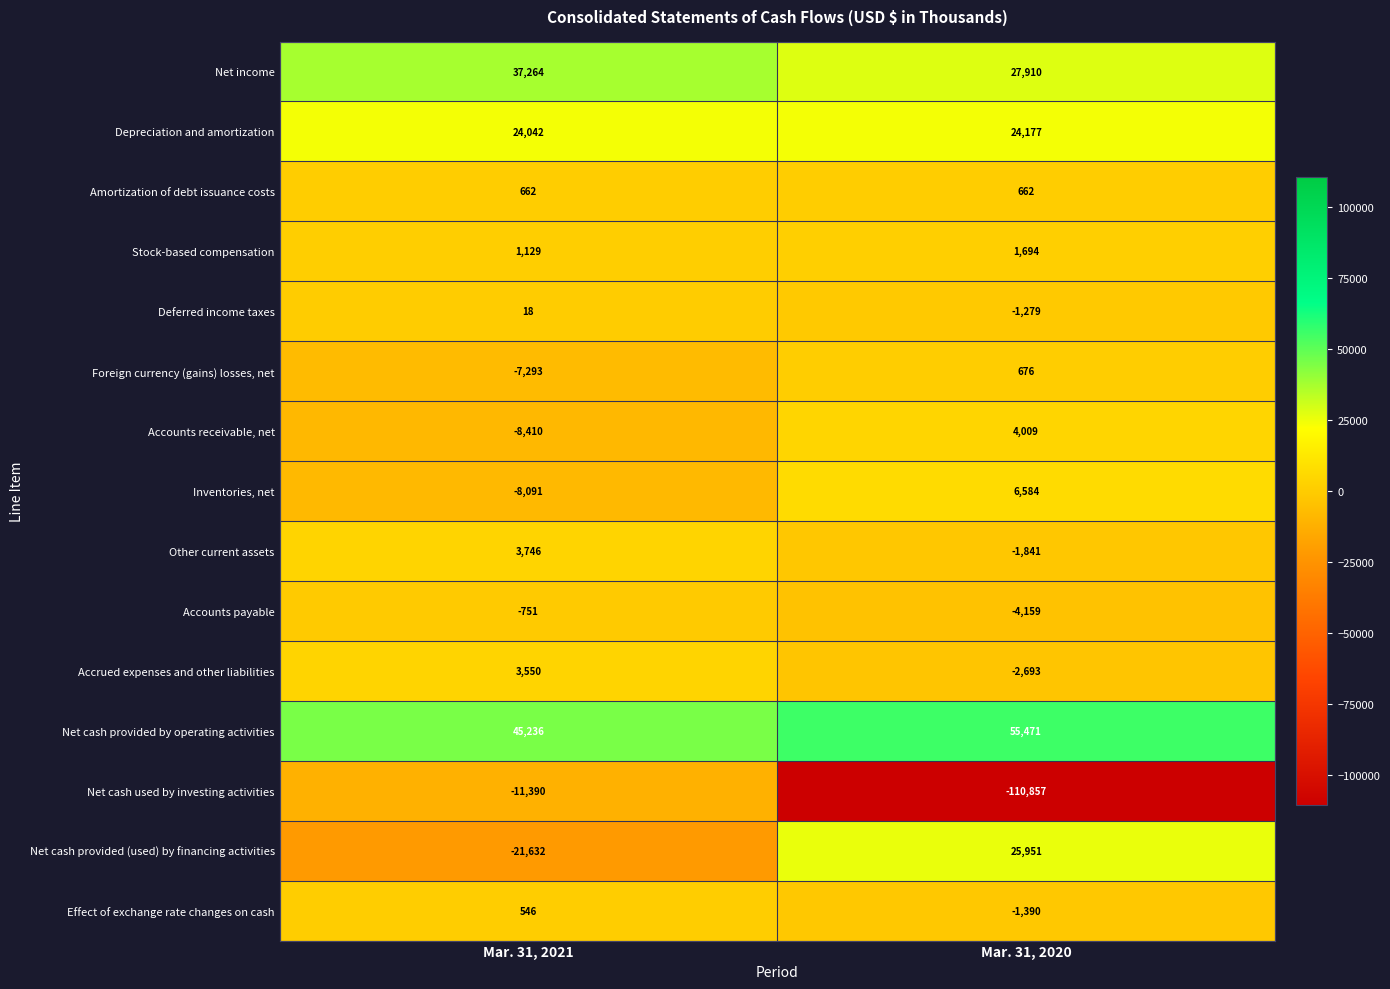

Is it true that Accrued expenses and other liabilities equals -2693 at Mar. 31, 2020?

True